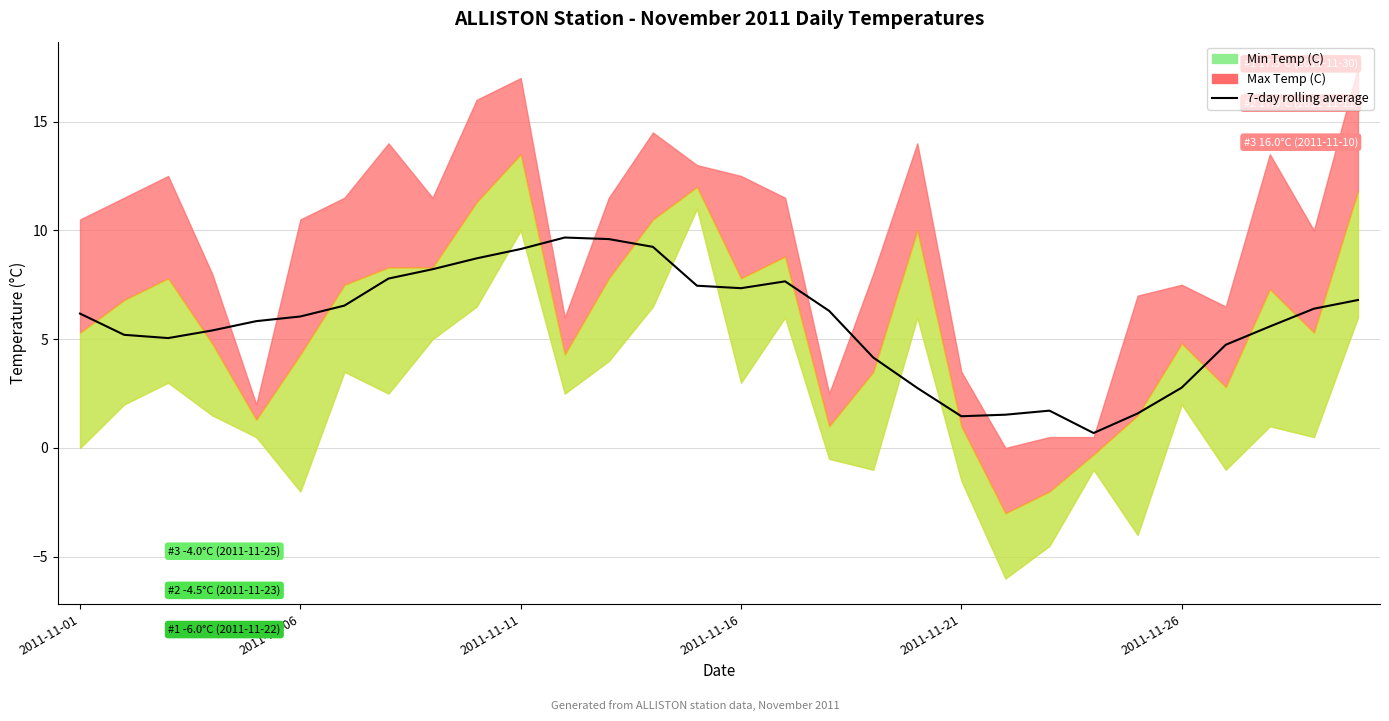

Between 7 and 16, which is larger?

7